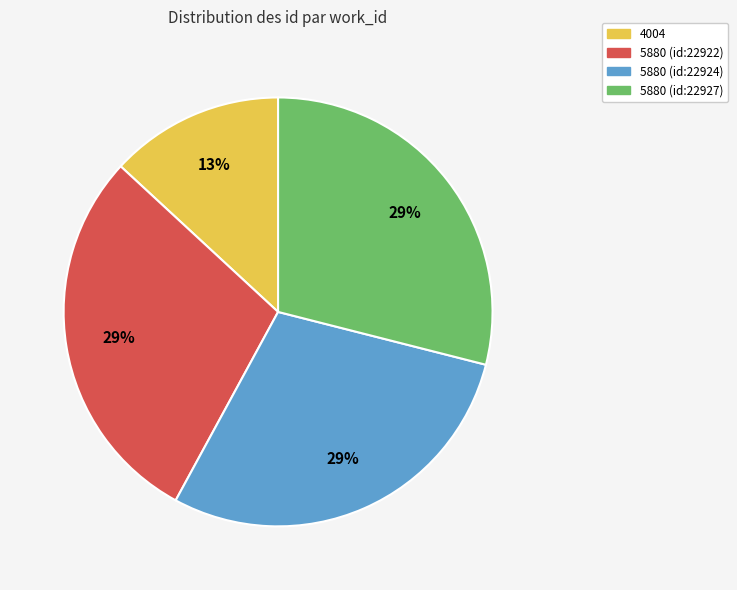

To the nearest percent, what is the average slice percentage?

25%